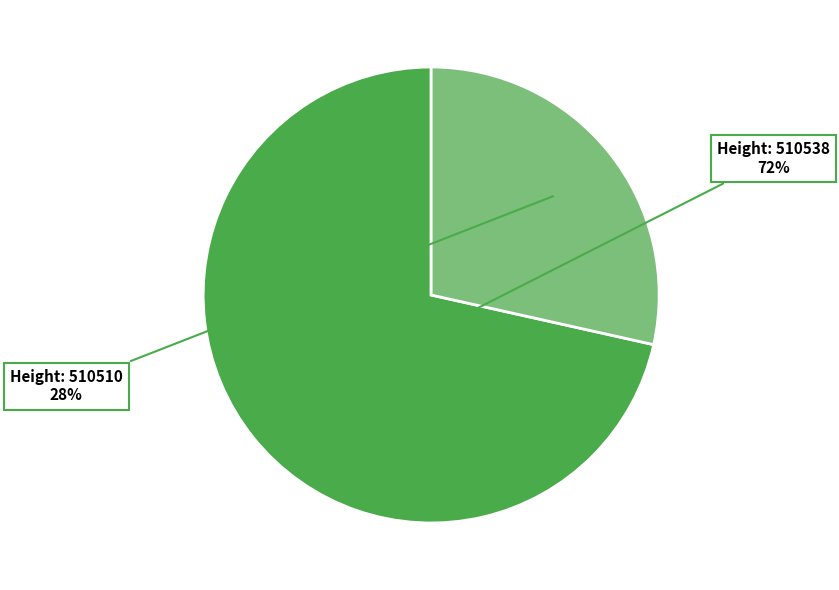

To the nearest percent, what is the average slice percentage?

50%